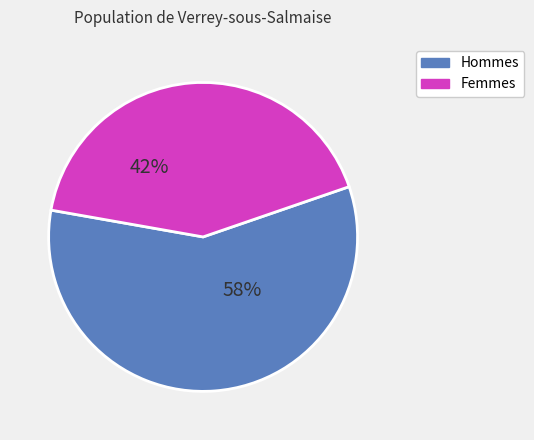

To the nearest percent, what is the difference between the Hommes and Femmes slice percentages?

16%